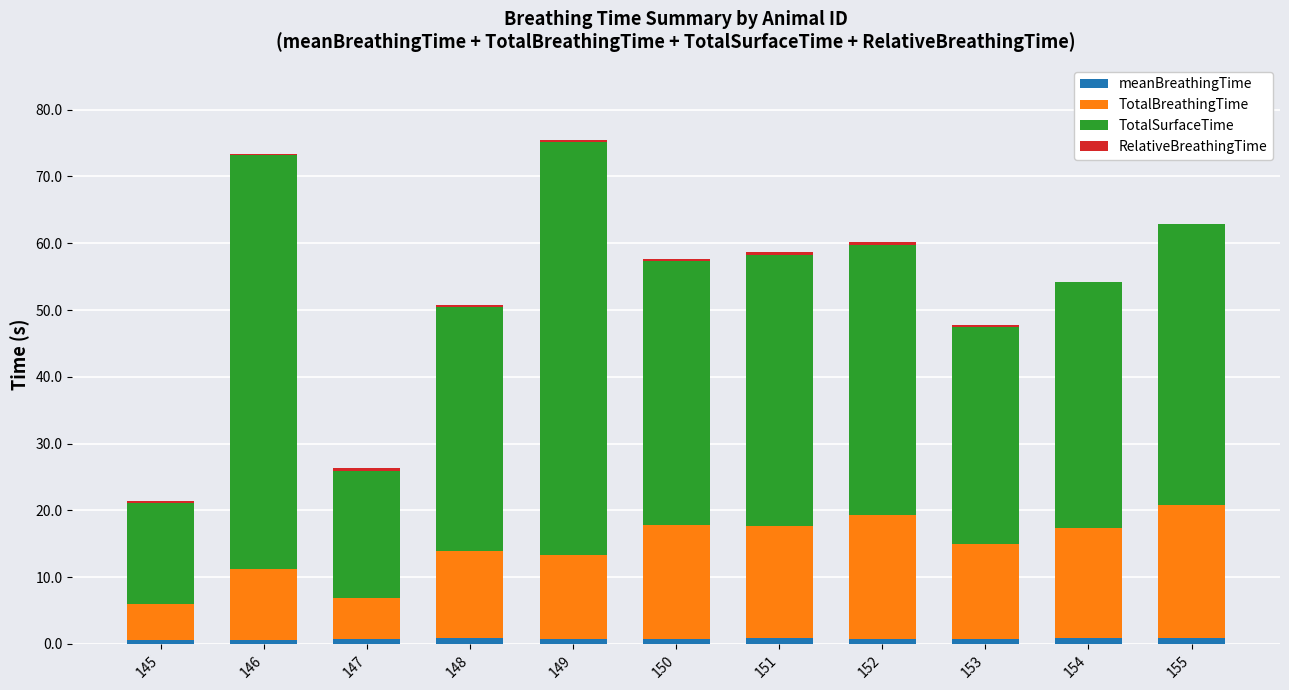

What is the sum of the RelativeBreathingTime values at 148 and 146?

0.5